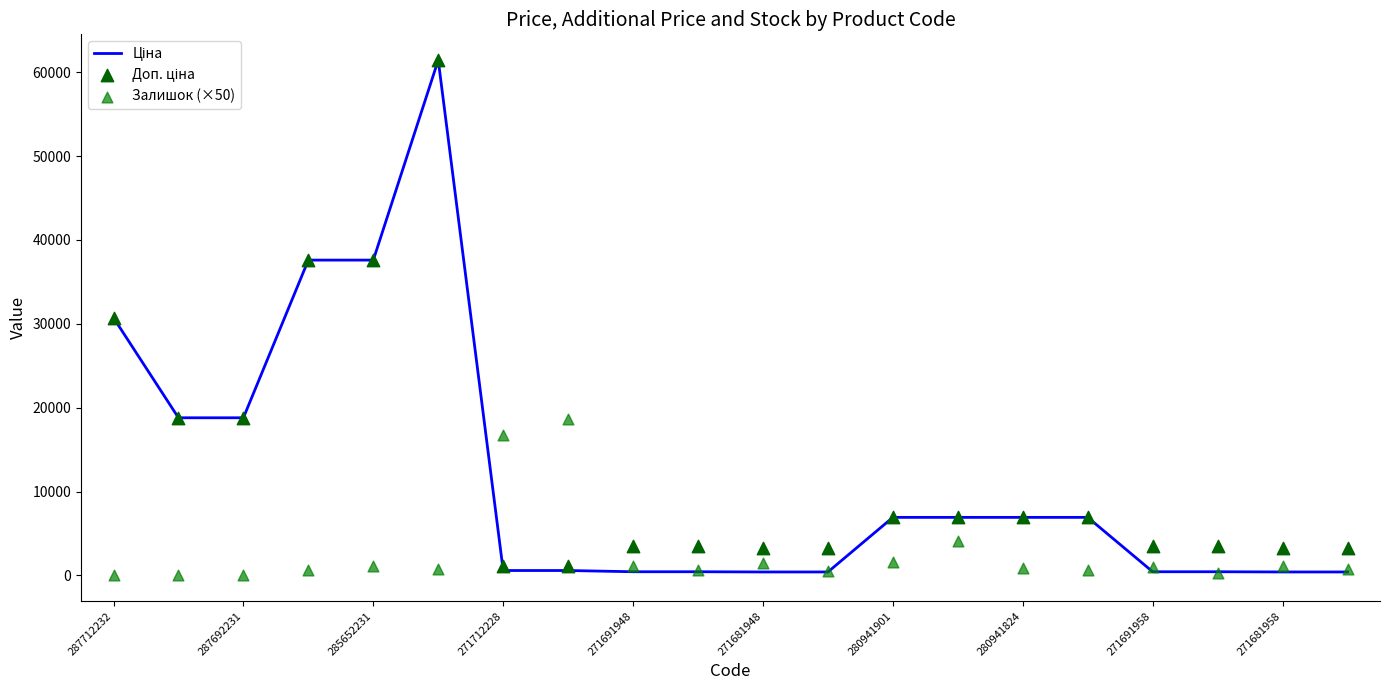

Which series has the largest Y range (max minus min)?

Ціна